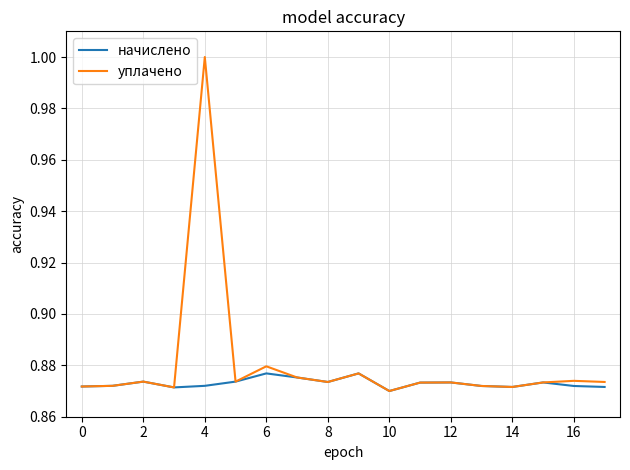

Which series has the widest spread of values?

уплачено